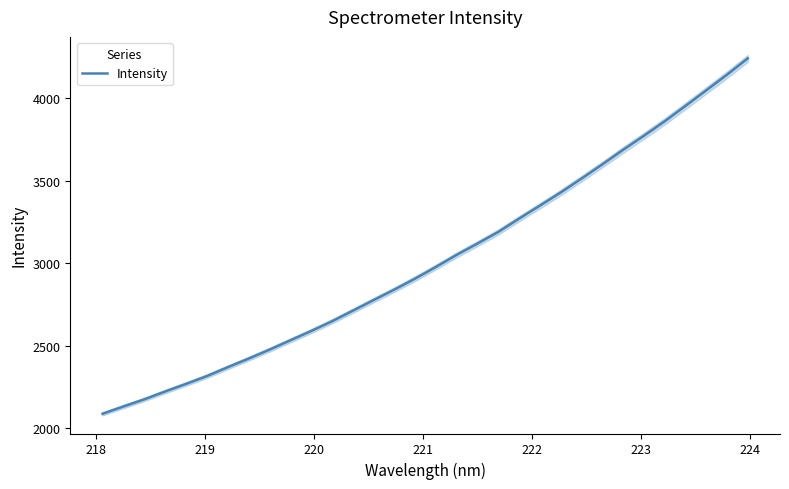

What is the lowest value of the Intensity series?

2085.9